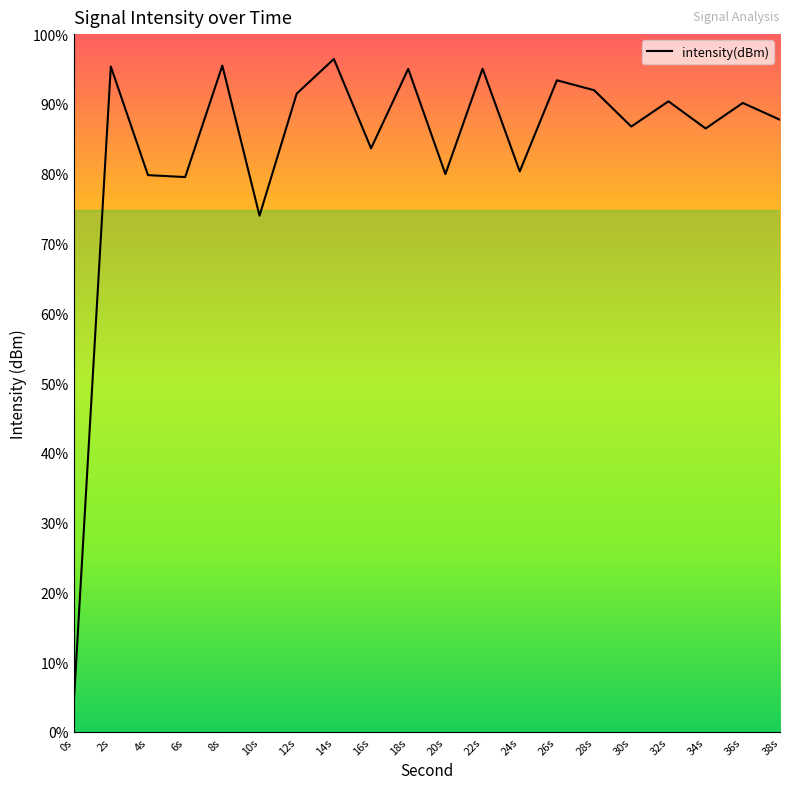

What is the approximate value at 4s?

-139.6